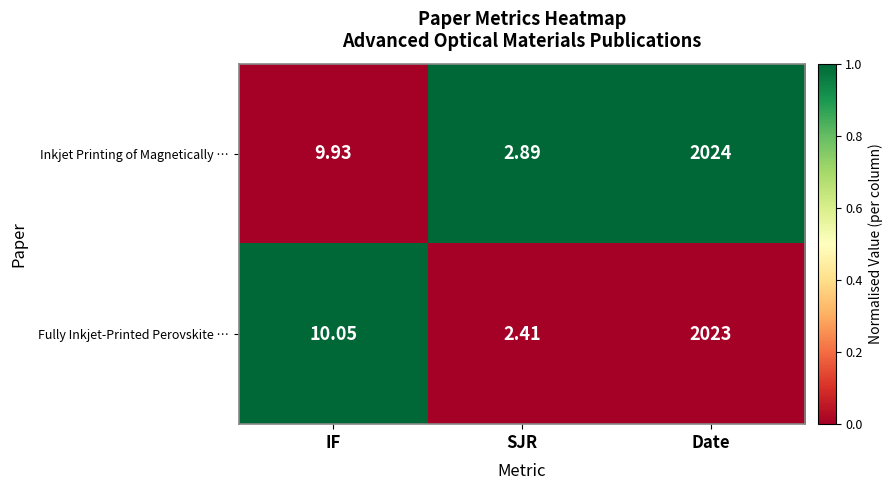

What is the total value across all series at Date?

4047.0